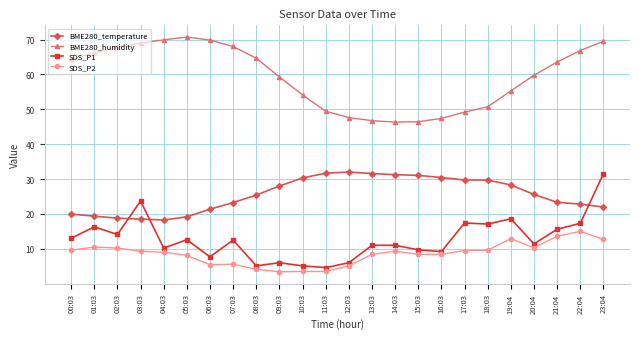

The BME280_humidity series shows 25.6 at 19:04. True or false?

False